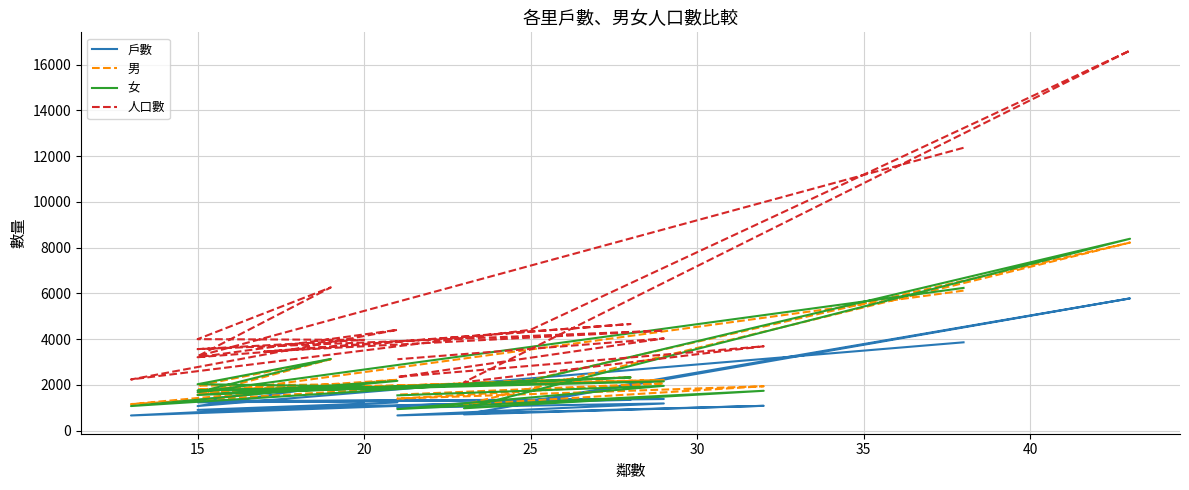

After their last crossing, which series has the higher values: 女 or 男?

男